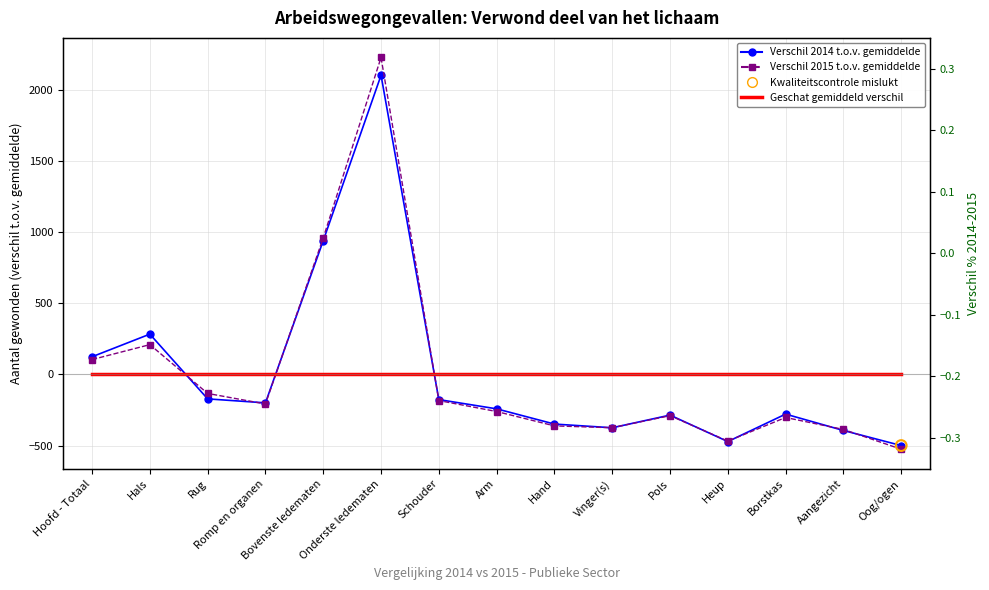

Which series has the widest spread of Y values?

Verschil 2015 t.o.v. gemiddelde